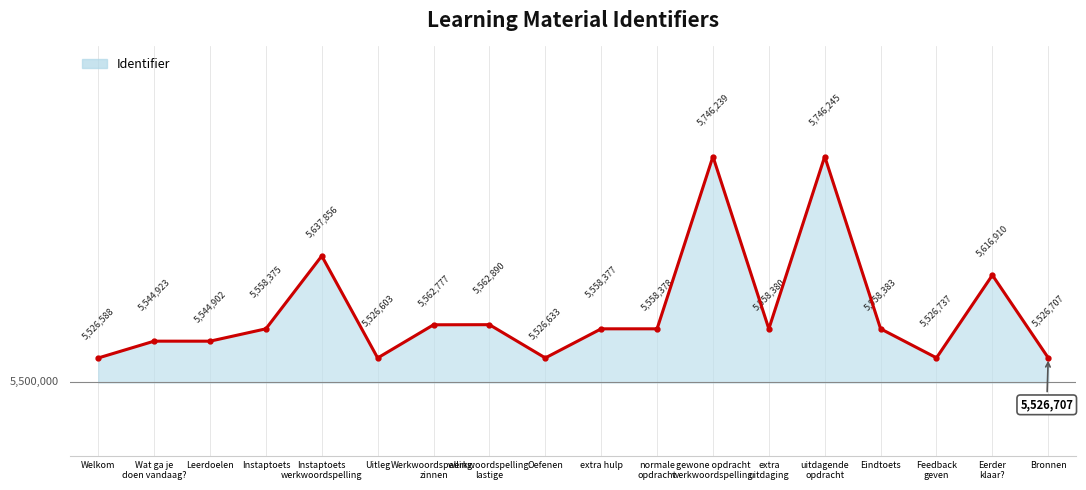

How many points are higher than both their immediate neighbors (excluding endpoints)?

6